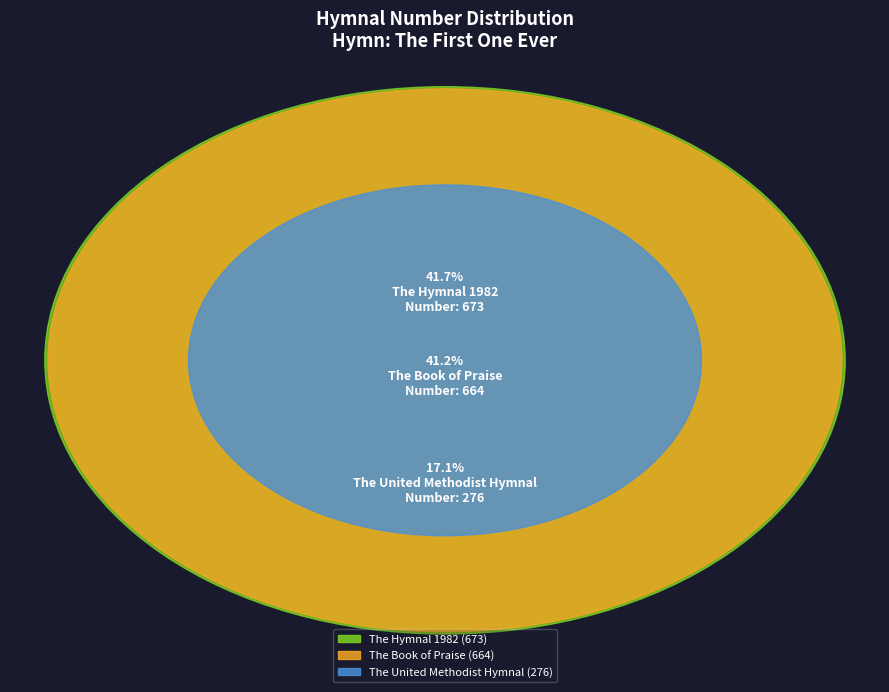

To the nearest percent, what is the combined percentage of The United Methodist Hymnal and The Hymnal 1982?

59%